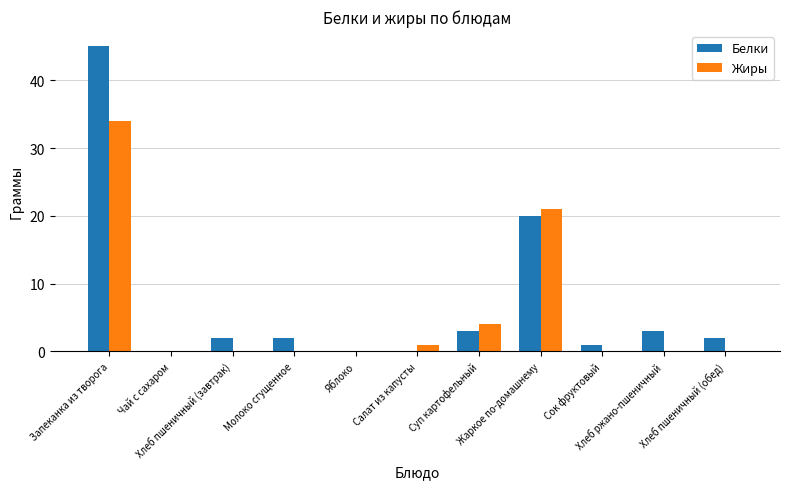

What are all the series names shown in the legend?

Белки, Жиры